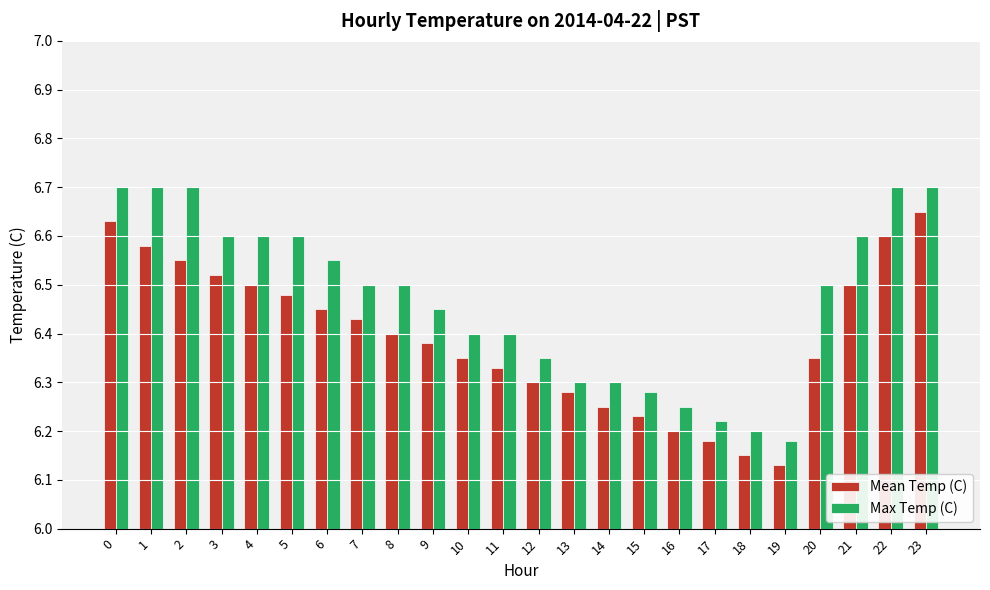

Which category has the lowest value in the Max Temp (C) series?

19